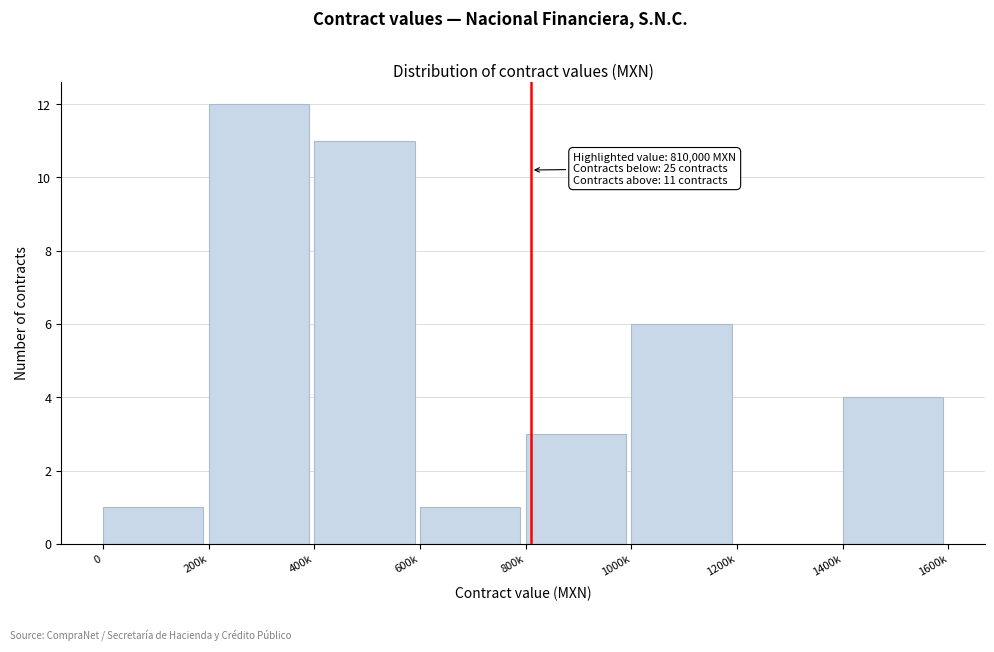

Reading left to right, list all the values displayed in this chart.

0=1	200k=12	400k=11	600k=1	800k=3	1000k=6	1200k=0	1400k=4